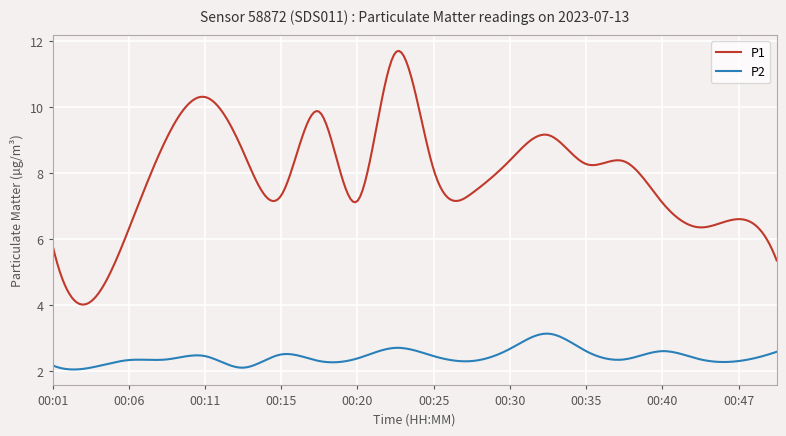

Which series has the largest range (max minus min)?

P1